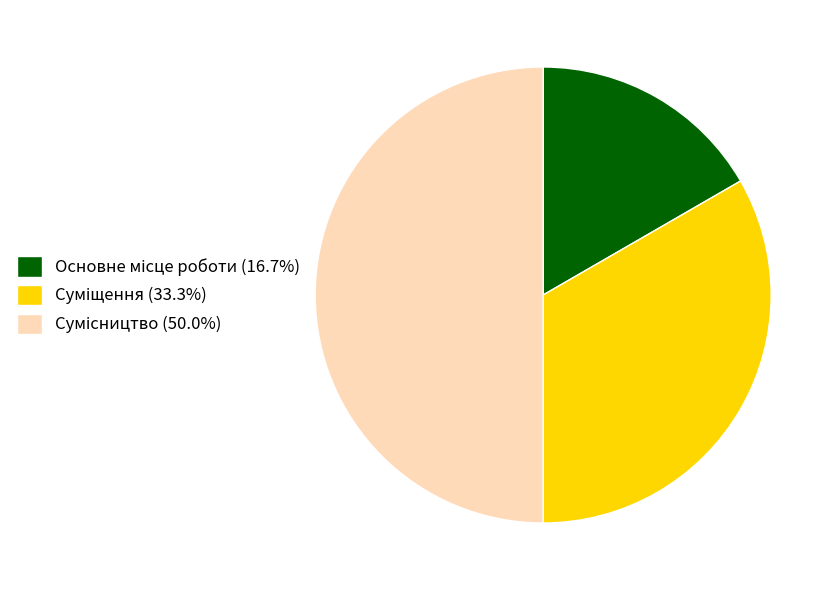

Which has a higher value, Суміщення or Основне місце роботи?

Суміщення